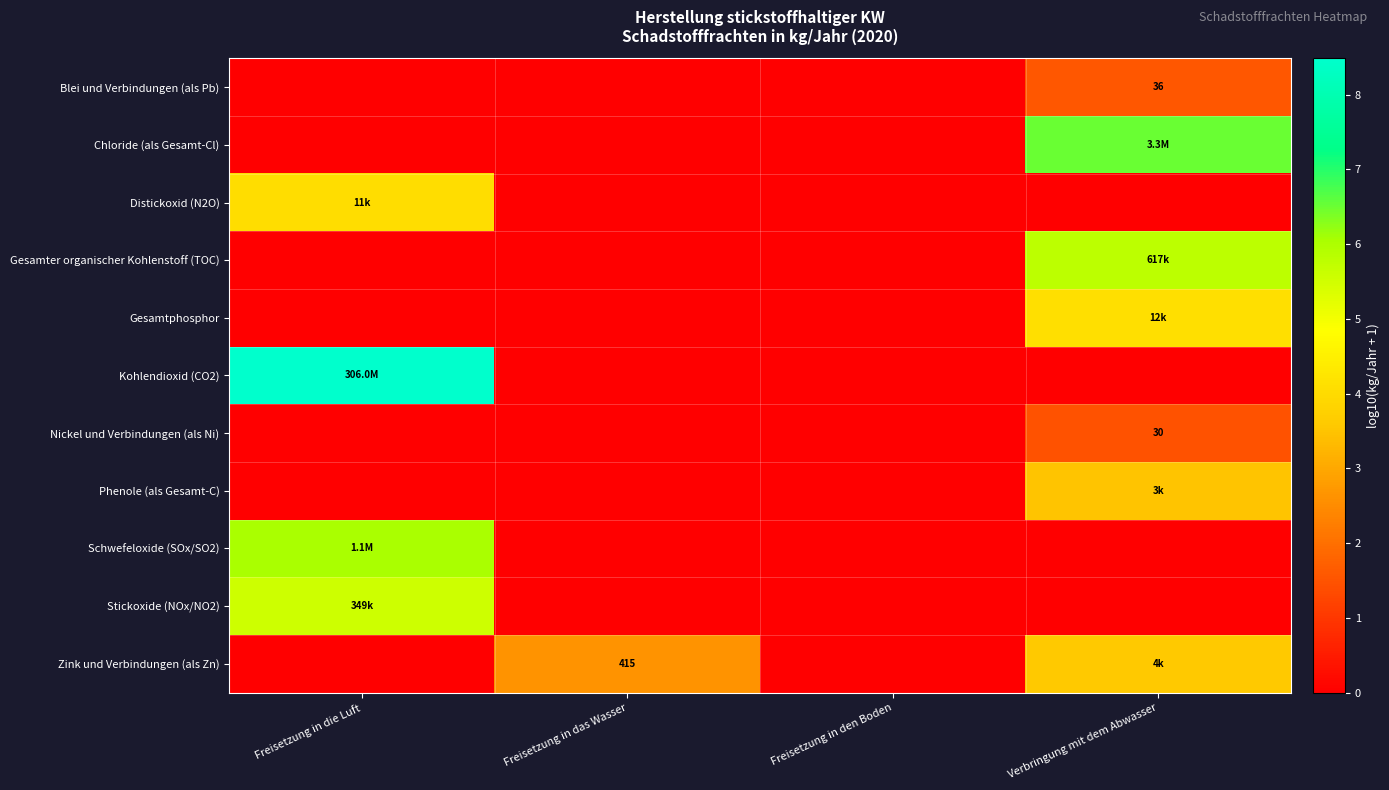

Count the Zink und Verbindungen (als Zn) values in the range 0 to 3.

3